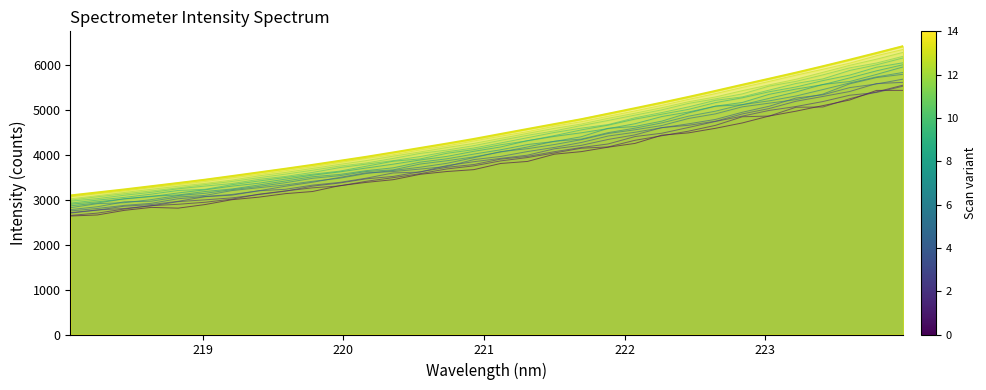

Rank the categories by value from highest to lowest.

223.9802, 223.7895, 223.5987, 223.408, 223.2172, 223.0264, 222.8355, 222.6447, 222.4538, 222.263, 222.0721, 221.8812, 221.6902, 221.4993, 221.3083, 221.1174, 220.9264, 220.7354, 220.5444, 220.3533, 220.1623, 219.9712, 219.7801, 219.589, 219.3979, 219.2067, 219.0156, 218.8244, 218.6332, 218.442, 218.2508, 218.0596